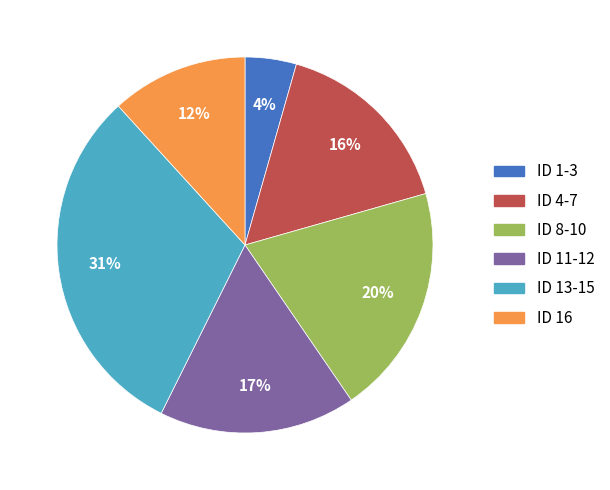

Which slice is the smallest?

ID 1-3